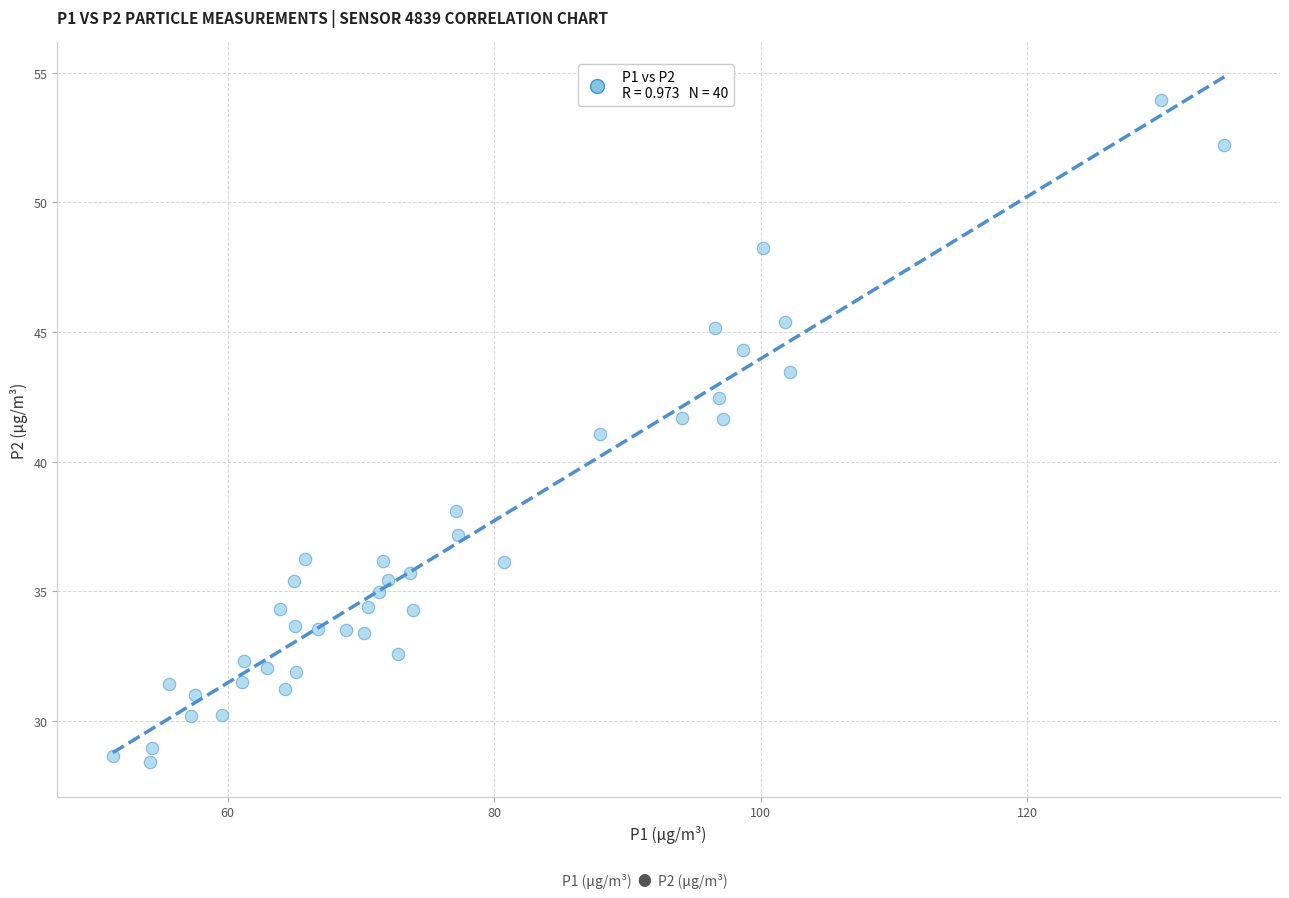

What is the range of X values (max minus min)?

83.4